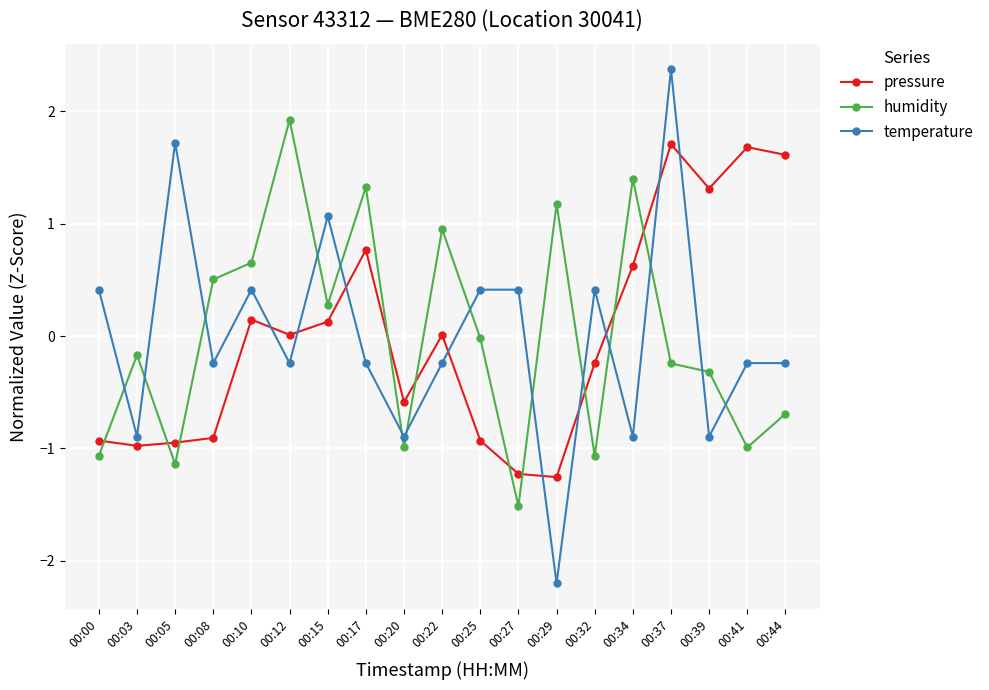

Where is the first local minimum for humidity?

00:05